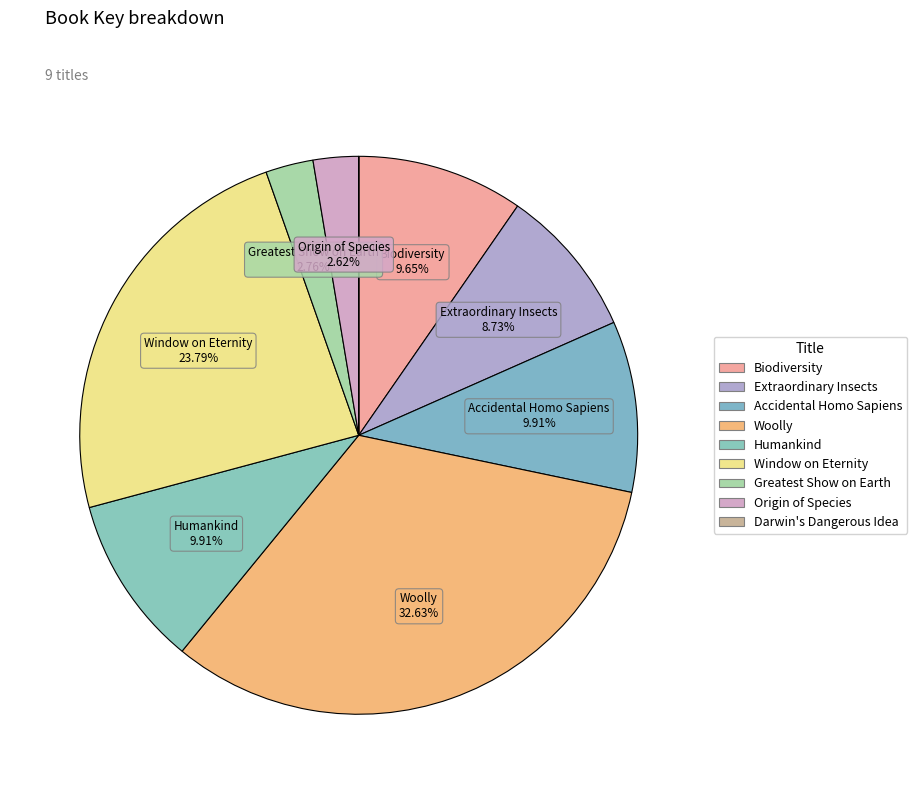

The Window on Eternity slice represents 30% of the pie. True or false?

False